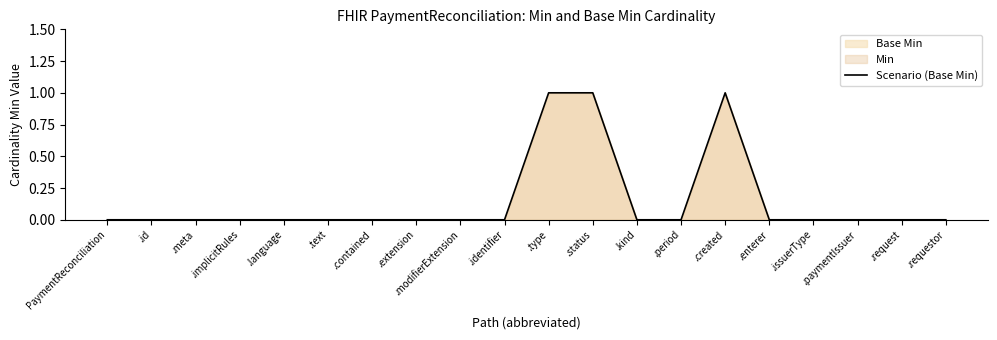

The chart shows a value of -1 at .period. True or false?

False